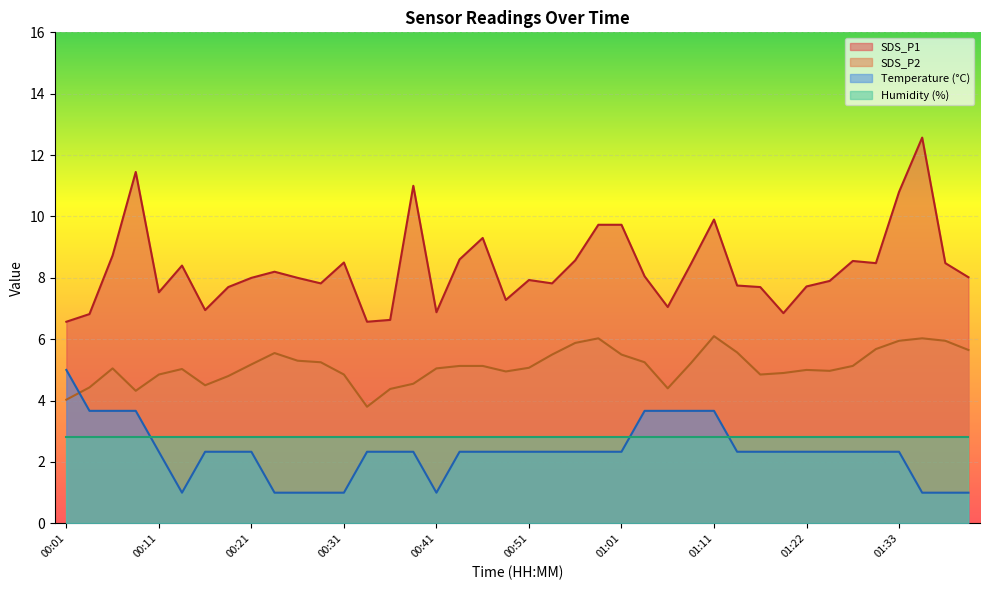

At how many categories does at least one series exceed 10?

4